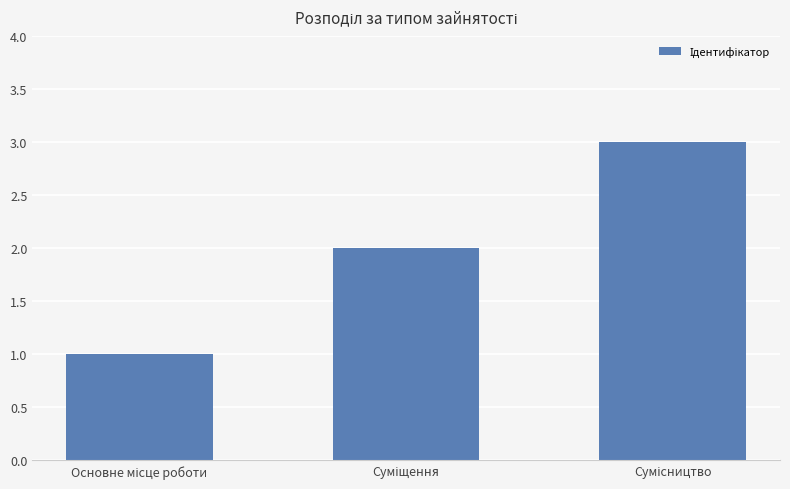

What is the sum of all values?

6